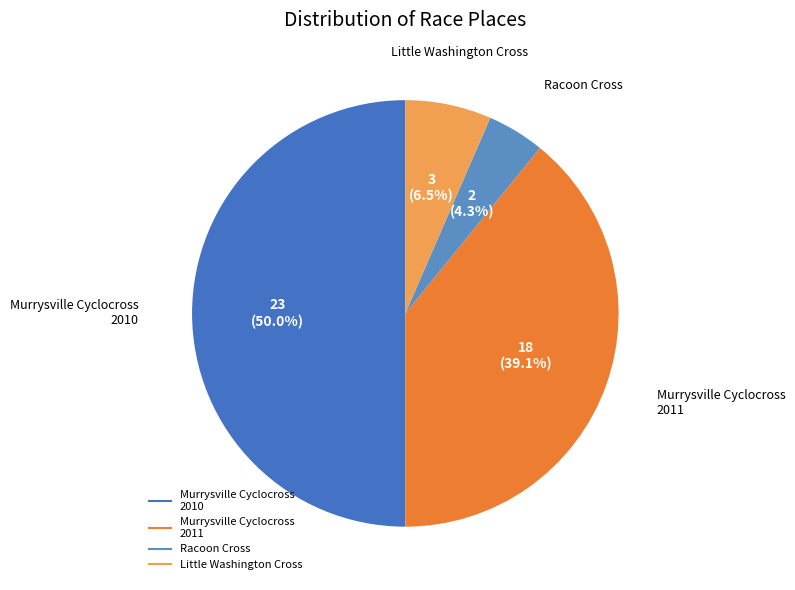

Is Murrysville Cyclocross 2011 the majority of the pie?

No